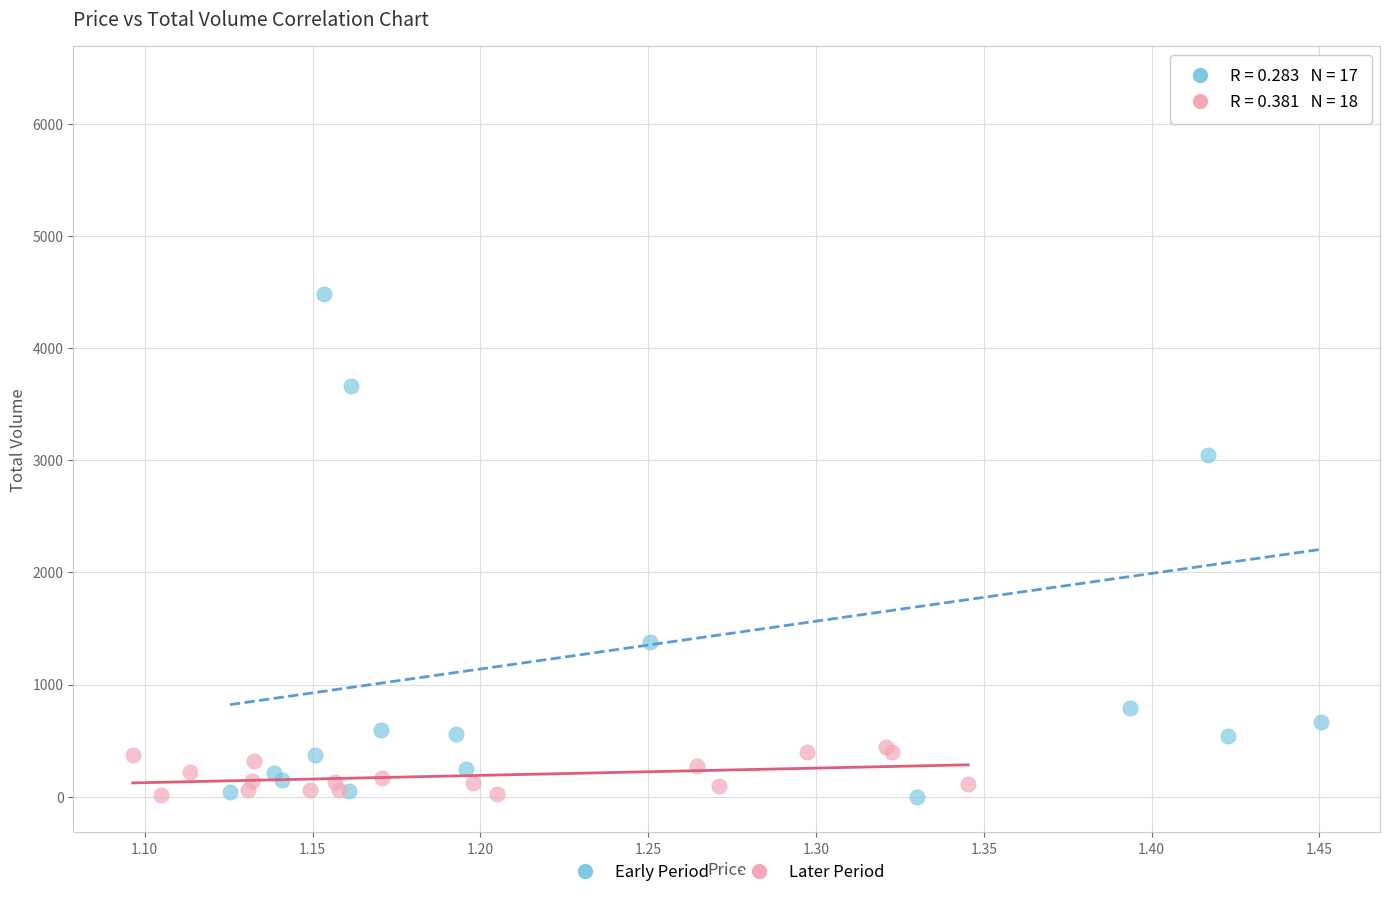

Which series has the largest Y range (max minus min)?

Early Period